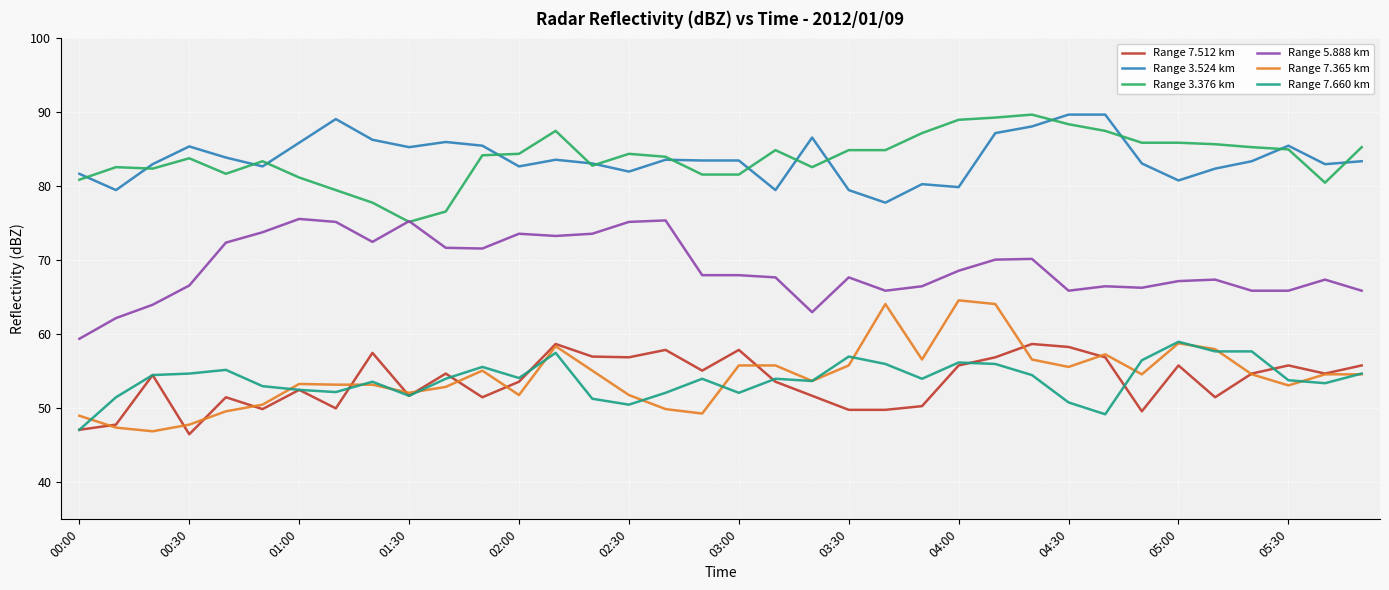

What is the maximum value shown in the chart?

89.7